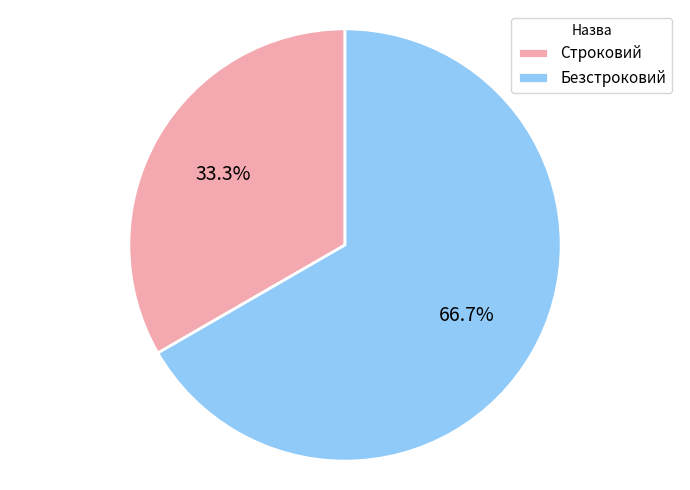

The Строковий slice represents 33% of the pie. True or false?

True